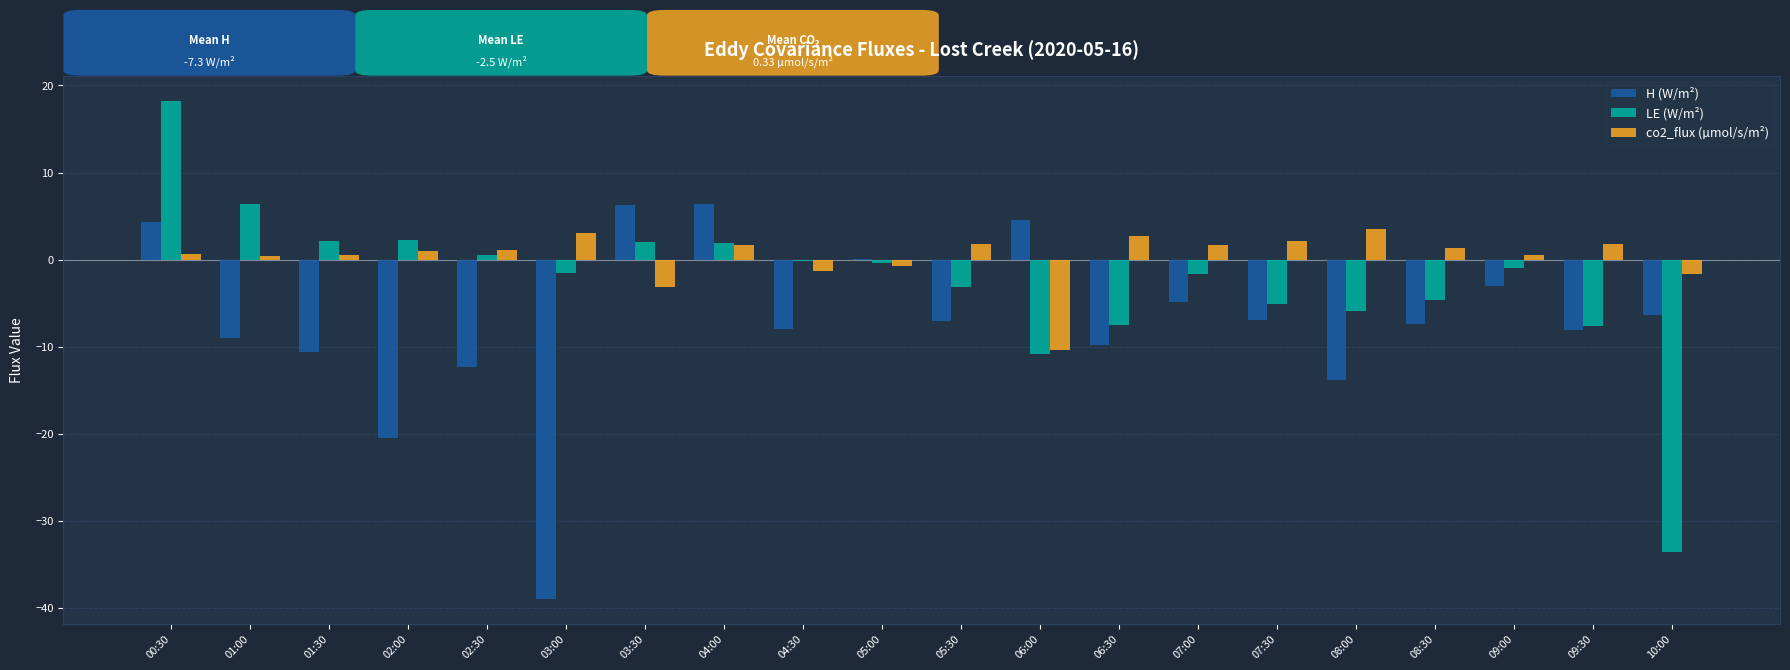

Is it true that H (W/m²) equals 4.1 at 03:30?

False